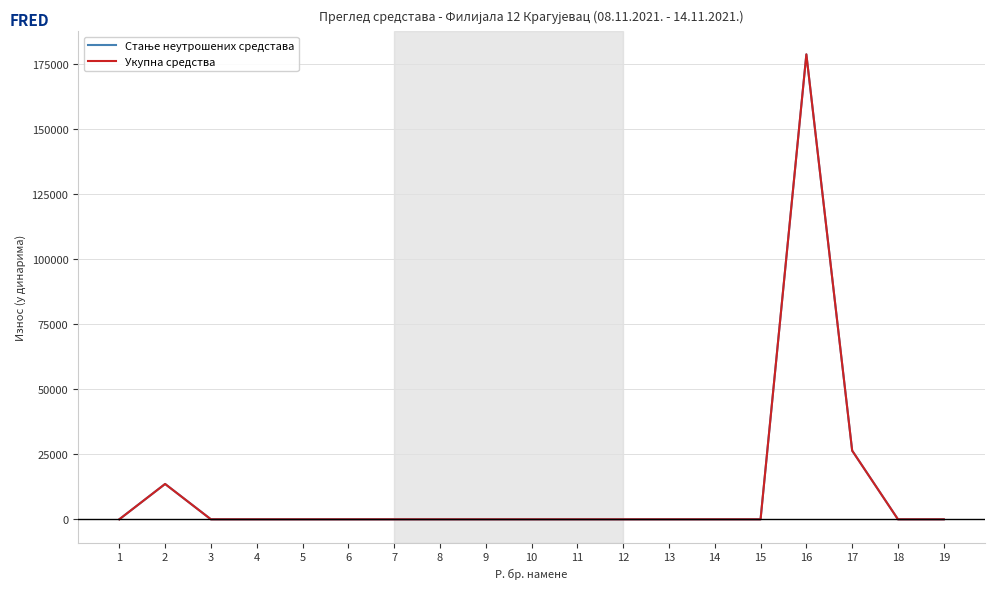

Is this an area chart (filled region under the line)?

No